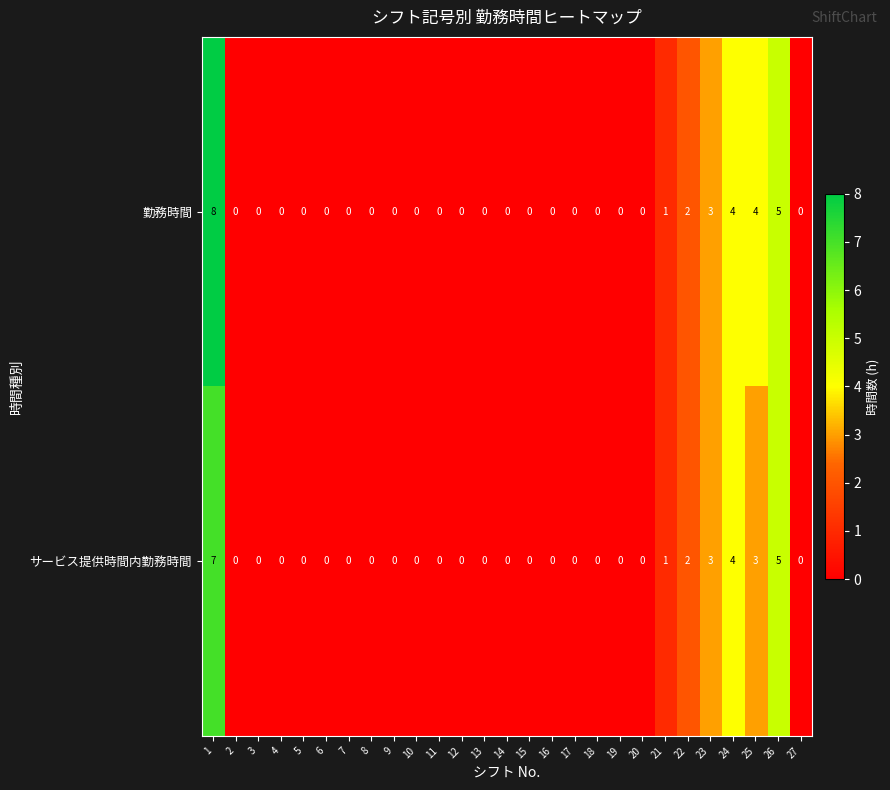

What is the maximum value for 勤務時間?

8